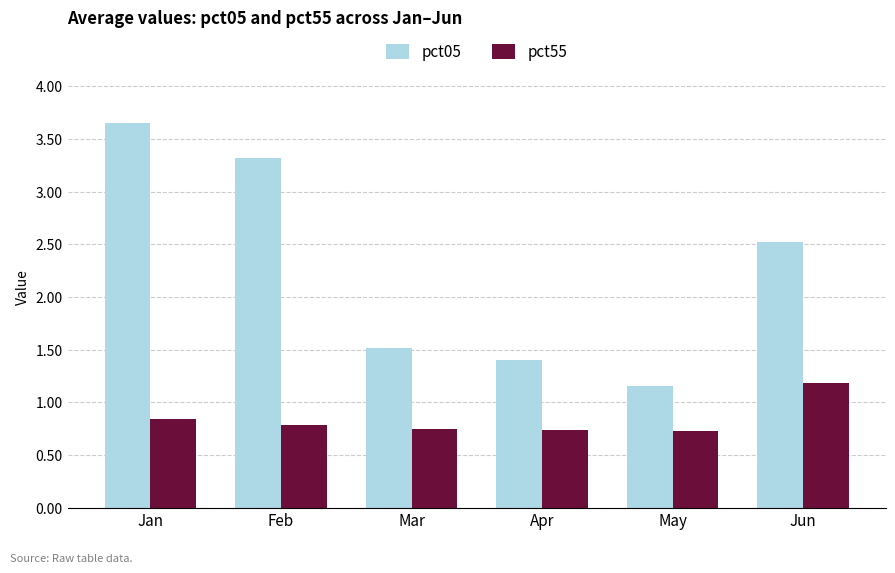

The pct05 series shows 2.5 at Jun. True or false?

True